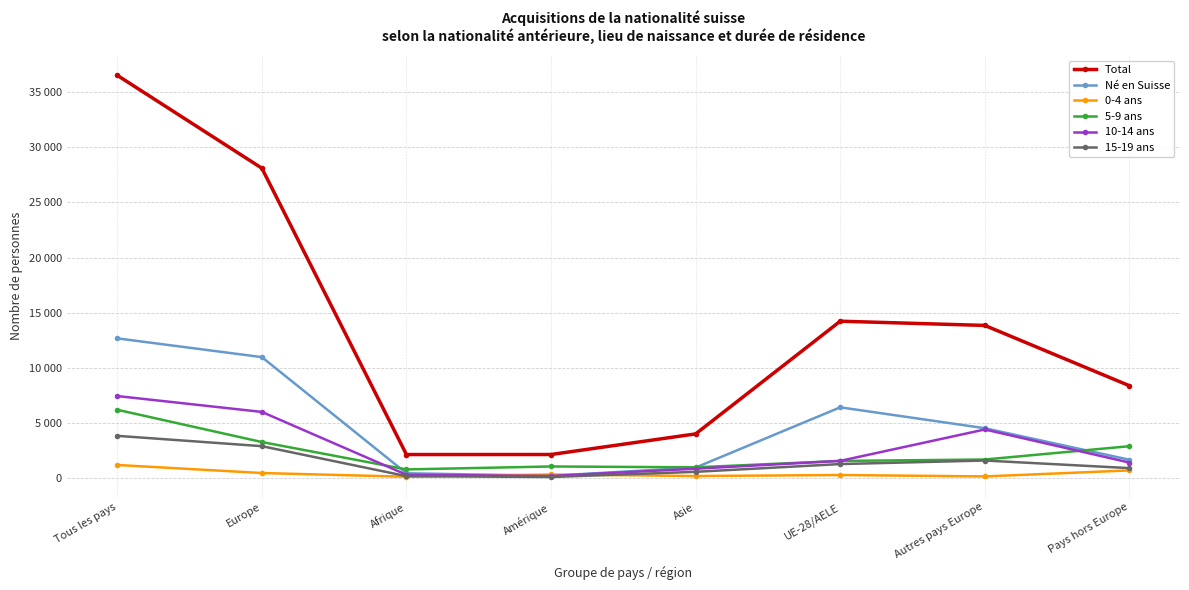

Reading left to right, what are all the values shown in this chart?

Total: 36515	28102	2163	2166	4033	14243	13859	8397
Né en Suisse: 12687	10989	465	239	984	6441	4548	1692
0-4 ans: 1219	489	152	356	216	309	180	727
5-9 ans: 6218	3297	815	1083	1006	1585	1712	2919
10-14 ans: 7463	6024	330	225	878	1590	4434	1438
15-19 ans: 3858	2922	206	128	598	1301	1621	934